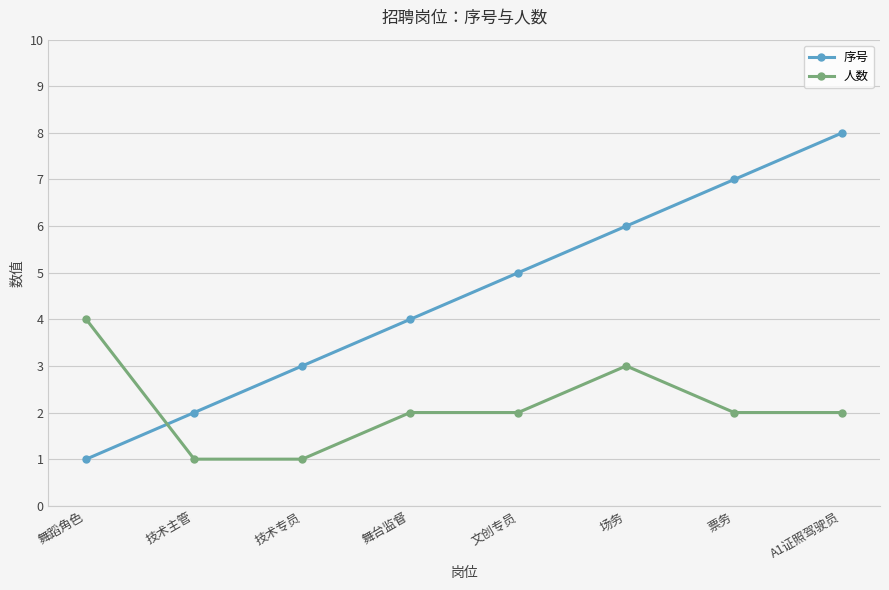

Reading left to right, transcribe all the data shown in this chart.

序号: 舞蹈角色=1	技术主管=2	技术专员=3	舞台监督=4	文创专员=5	场务=6	票务=7	A1证照驾驶员=8
人数: 舞蹈角色=4	技术主管=1	技术专员=1	舞台监督=2	文创专员=2	场务=3	票务=2	A1证照驾驶员=2